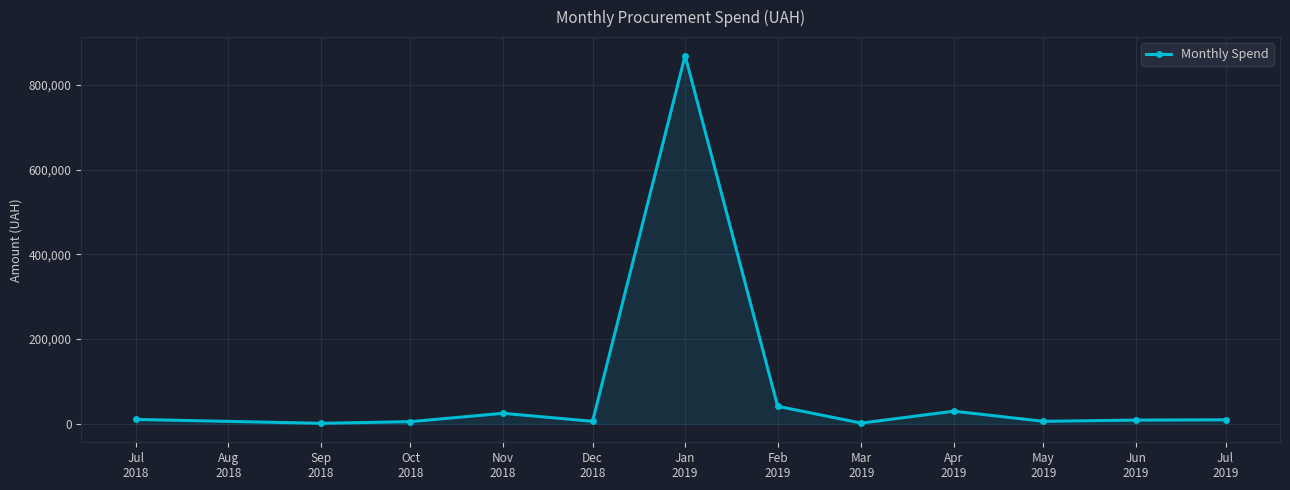

What is the sum of all values?

1015087.9